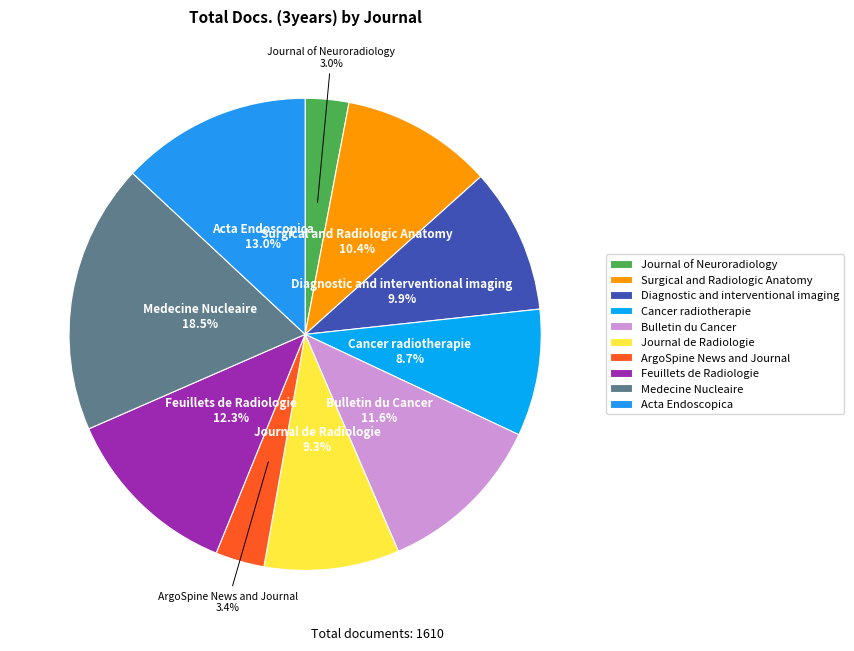

Does any single category account for the majority?

No